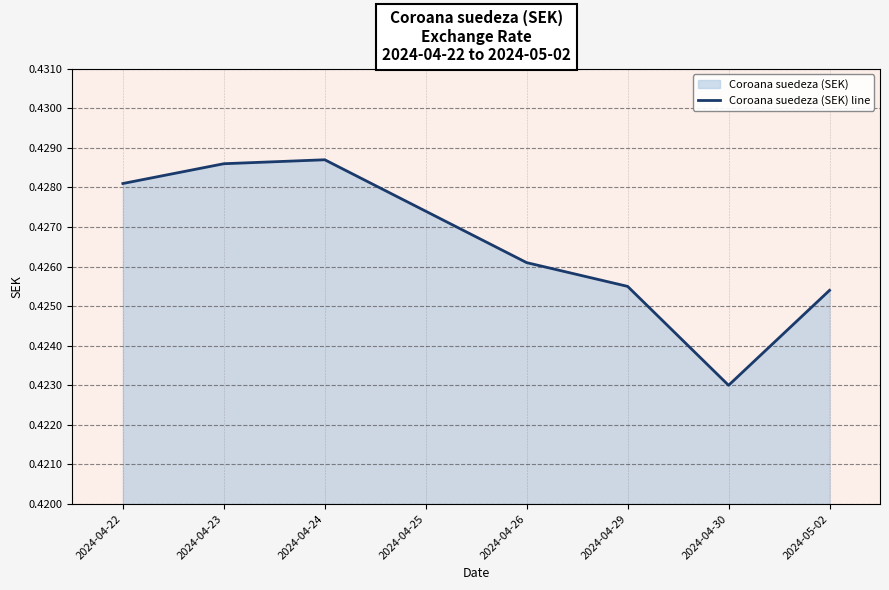

Does the chart have visible grid lines?

Yes